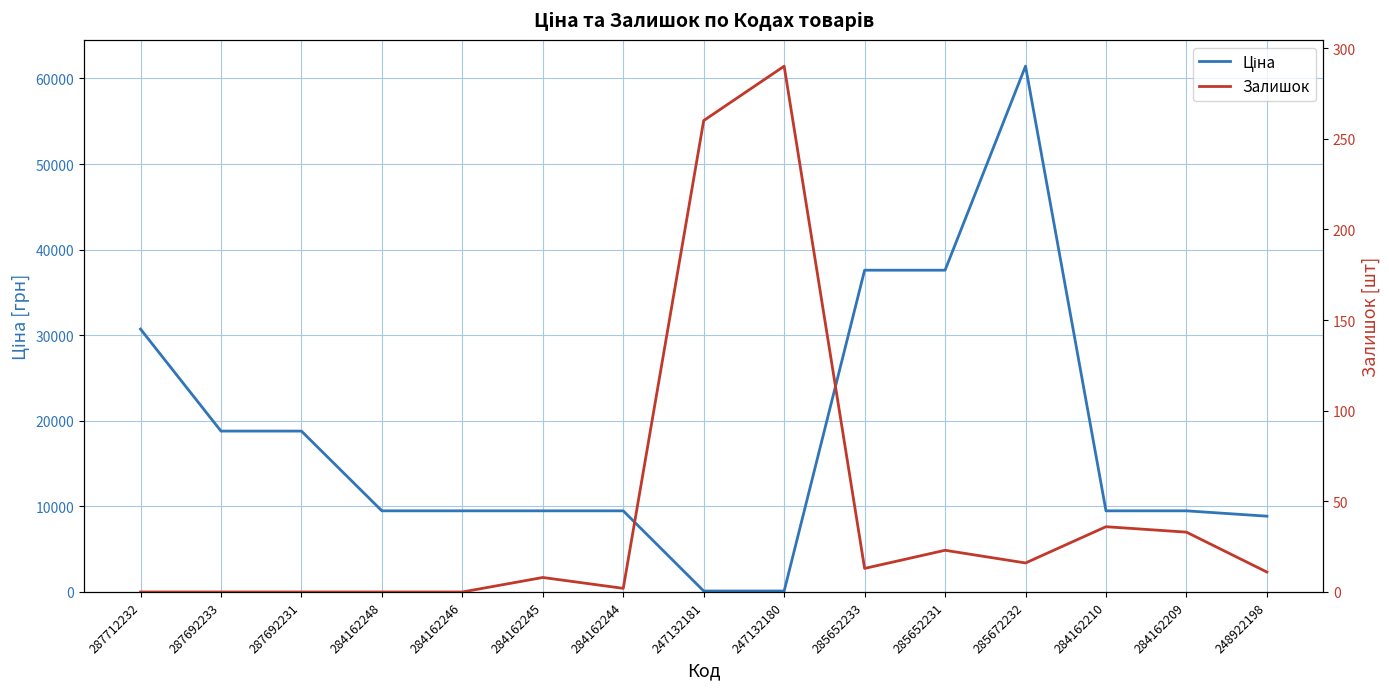

Reading left to right, transcribe all the data shown in this chart.

Ціна: 287712232=30717.1	287692233=18796.8	287692231=18796.8	284162248=9480.1	284162246=9480.1	284162245=9480.1	284162244=9480.1	247132181=114.1	247132180=114.1	285652233=37593.6	285652231=37593.6	285672232=61434.3	284162210=9480.1	284162209=9480.1	248922198=8856.7
Залишок: 287712232=0.0	287692233=0.0	287692231=0.0	284162248=0.0	284162246=0.0	284162245=8.0	284162244=2.0	247132181=260.0	247132180=290.0	285652233=13.0	285652231=23.0	285672232=16.0	284162210=36.0	284162209=33.0	248922198=11.0